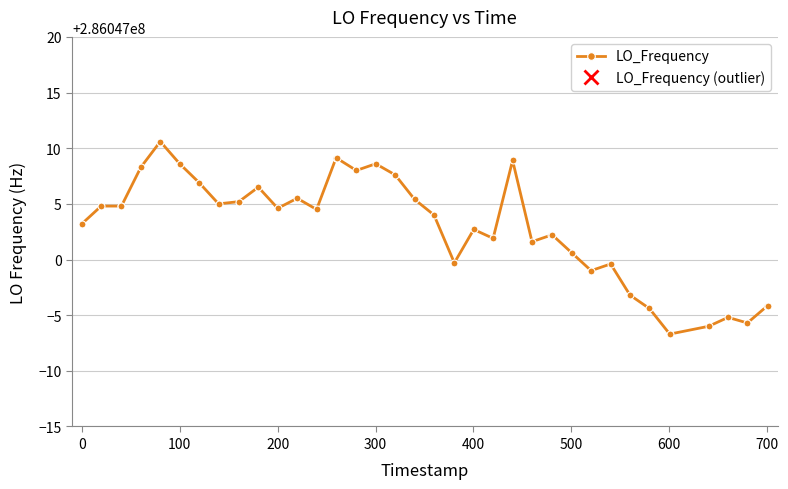

How many lines are shown in the chart?

1